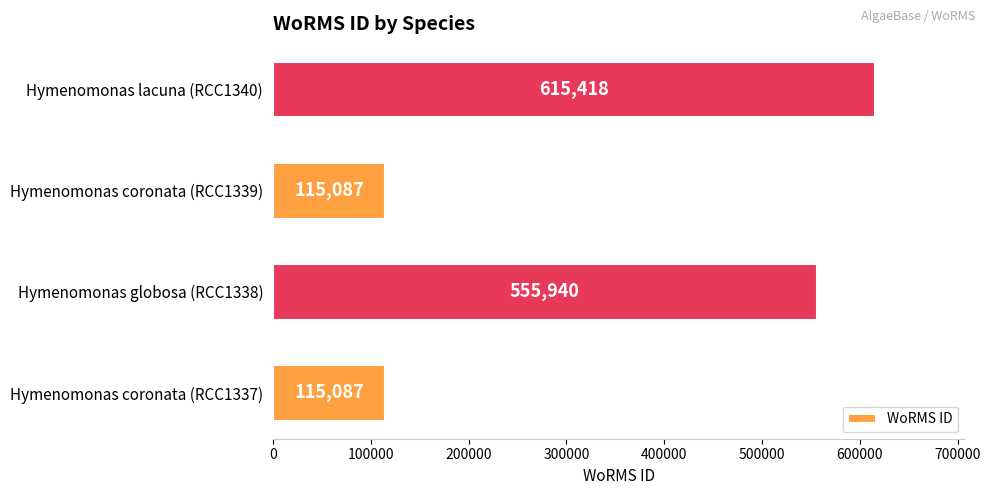

What is the ratio of the value at Hymenomonas globosa (RCC1338) to the value at Hymenomonas coronata (RCC1339)?

4.8